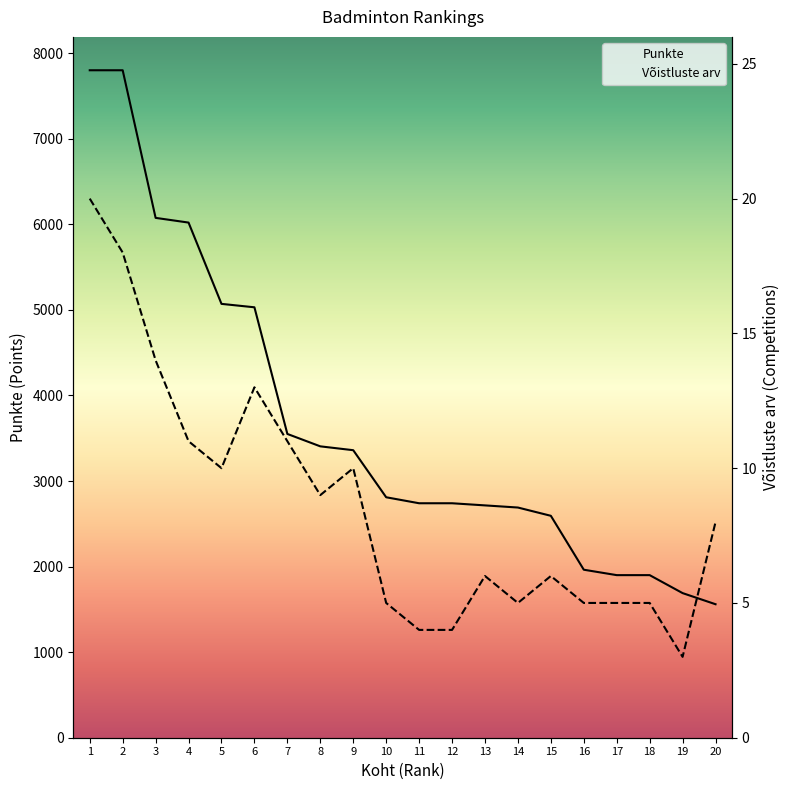

How many data points in Punkte are less than 2810?

10